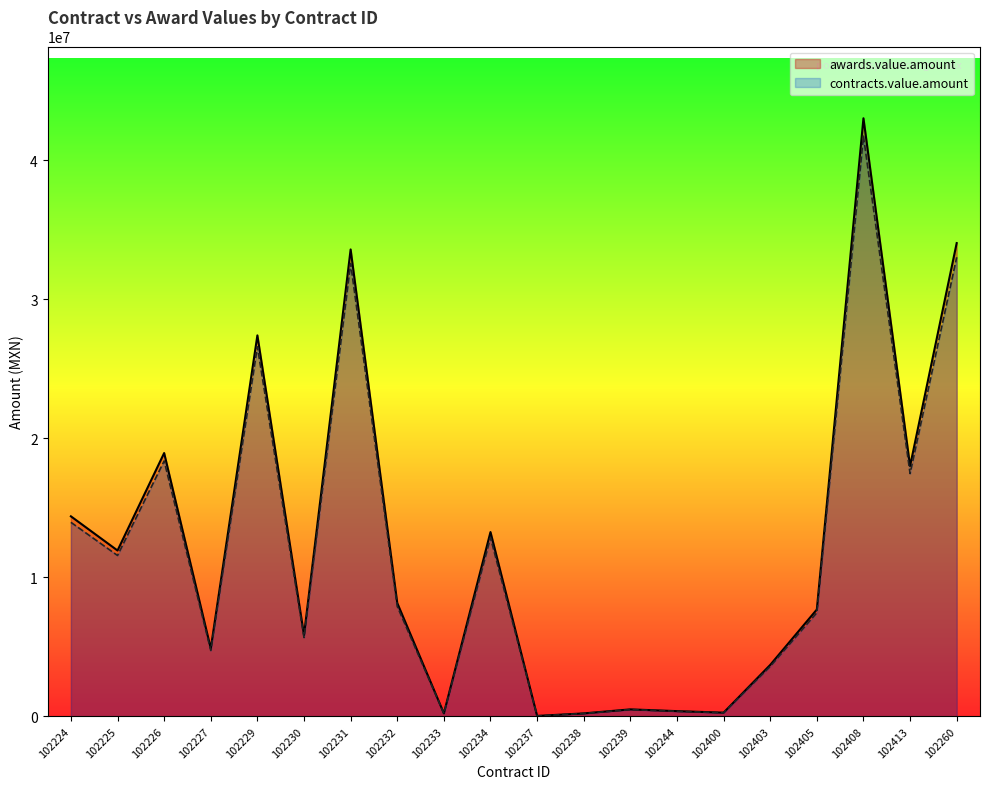

What are all the series names shown in the legend?

awards.value.amount, contracts.value.amount